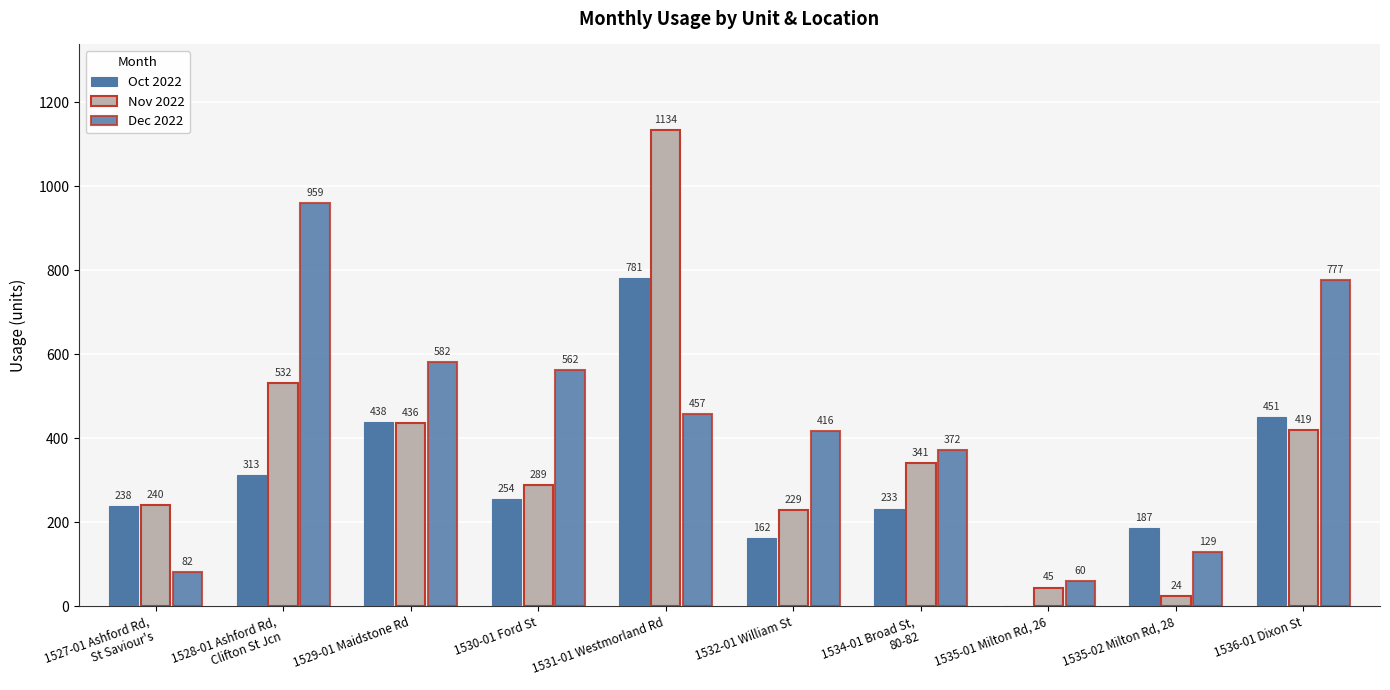

How many data points in Dec 2022 are above 456?

5